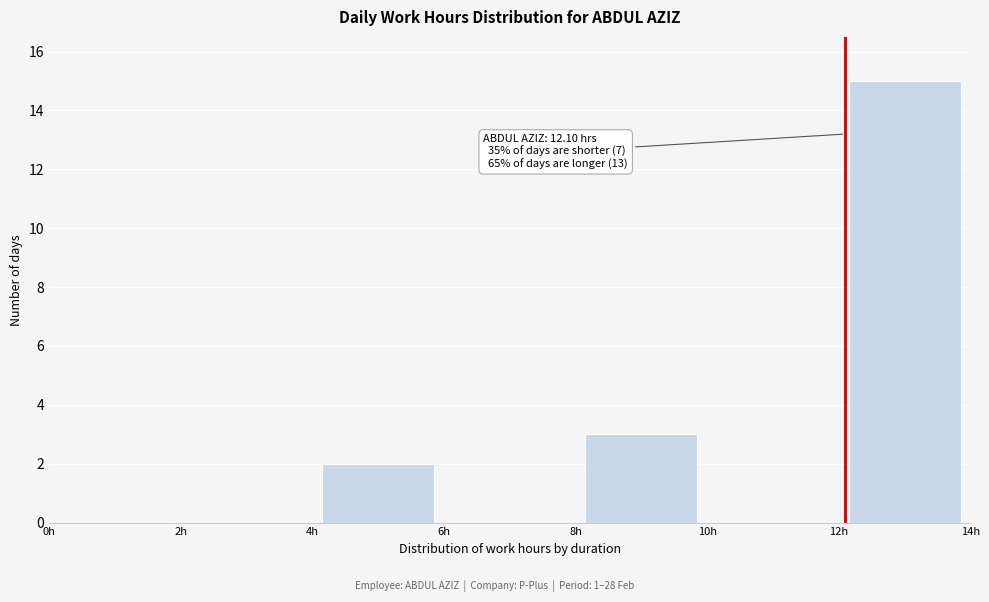

Over which range of the x-axis is the bar tallest?

12 to 14